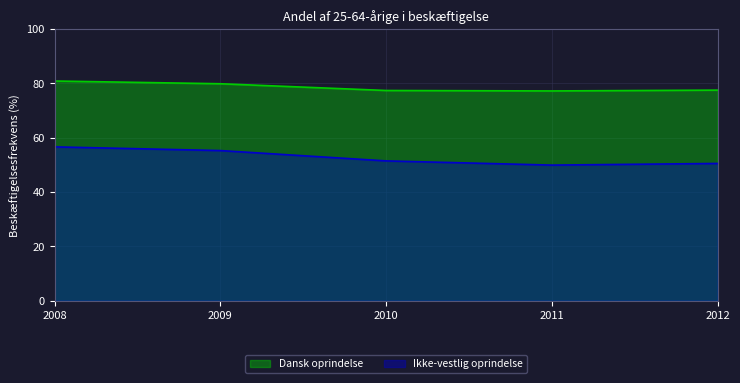

How many lines are shown in the chart?

2